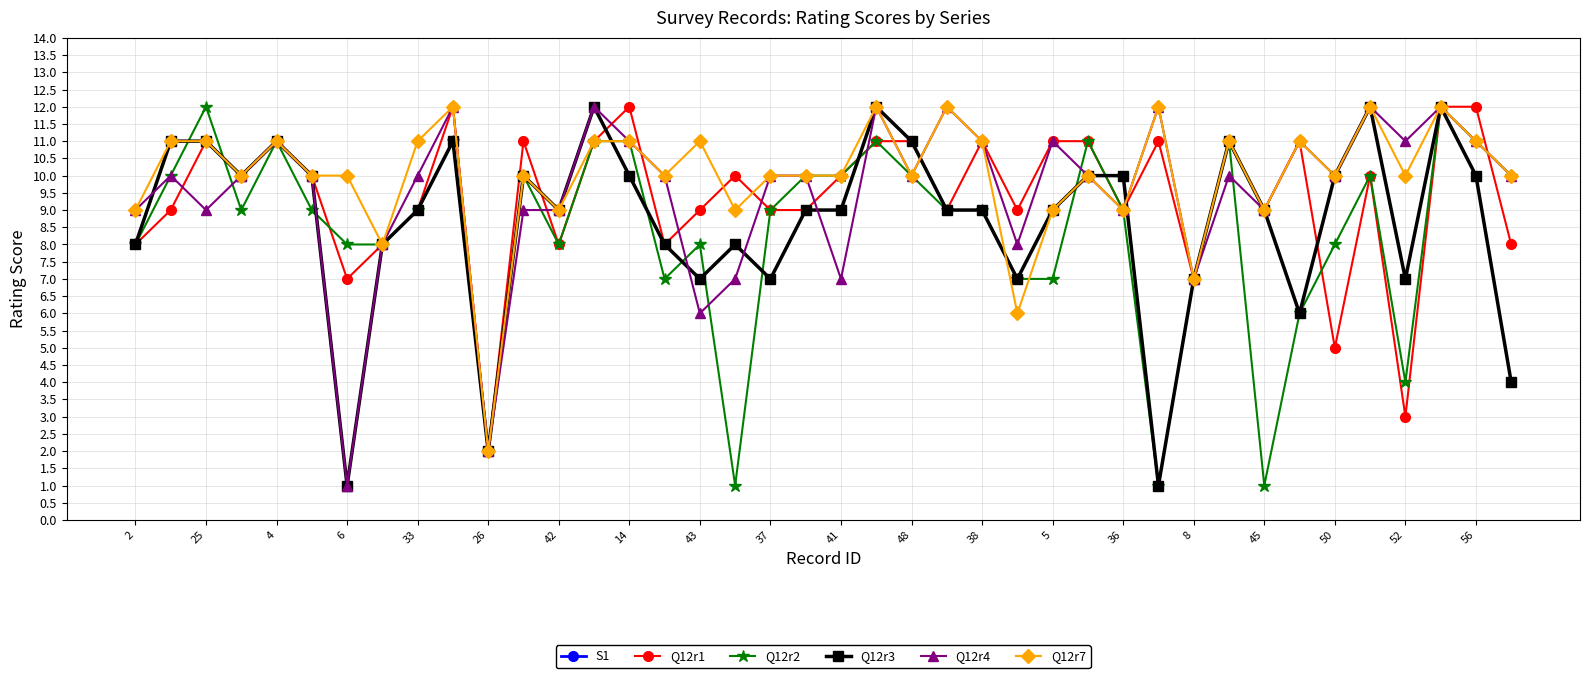

How many data points does each series have?

40